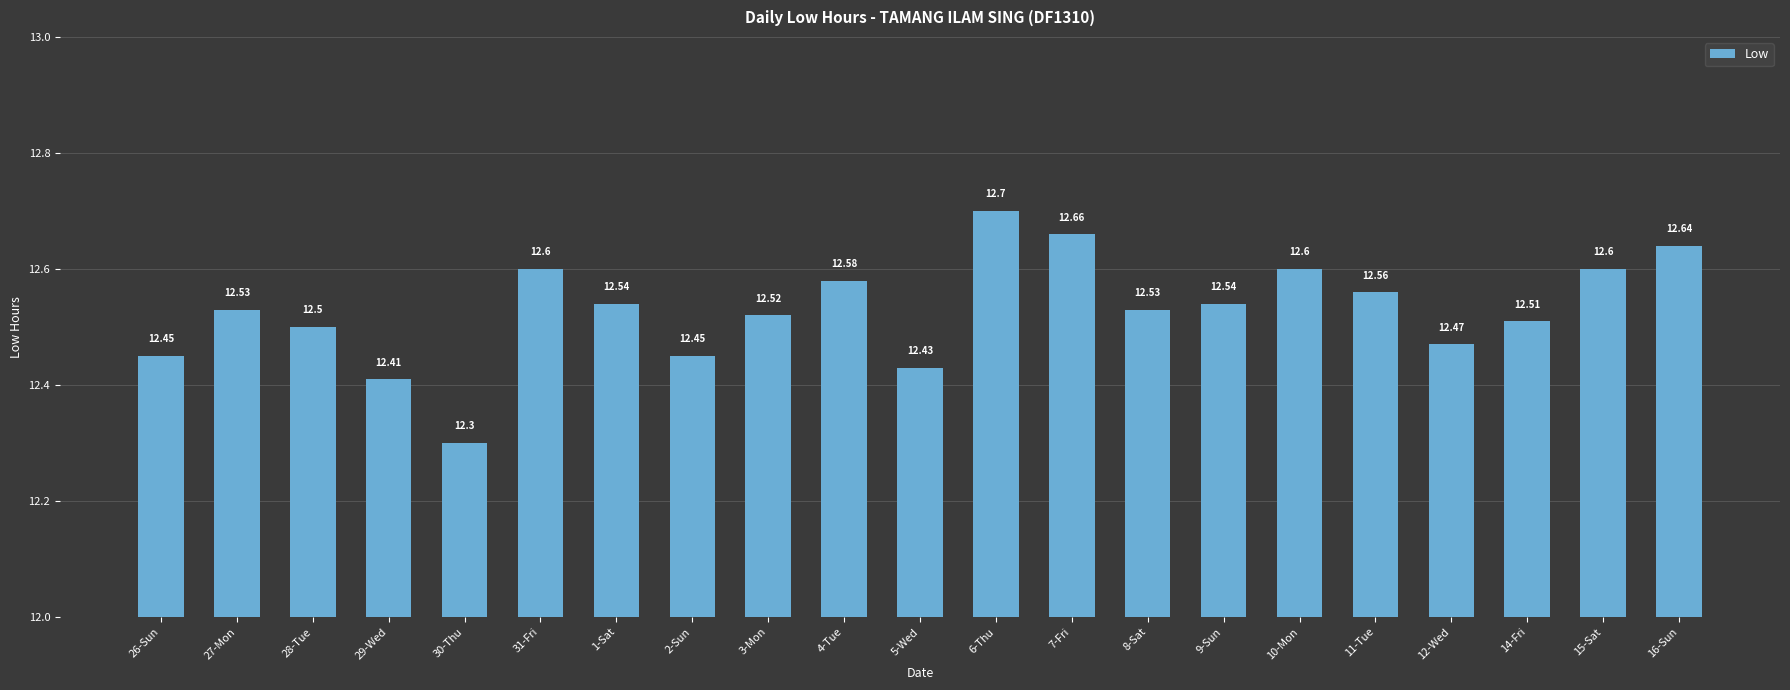

True or false: the data shows 12.7 at 7-Fri.

True